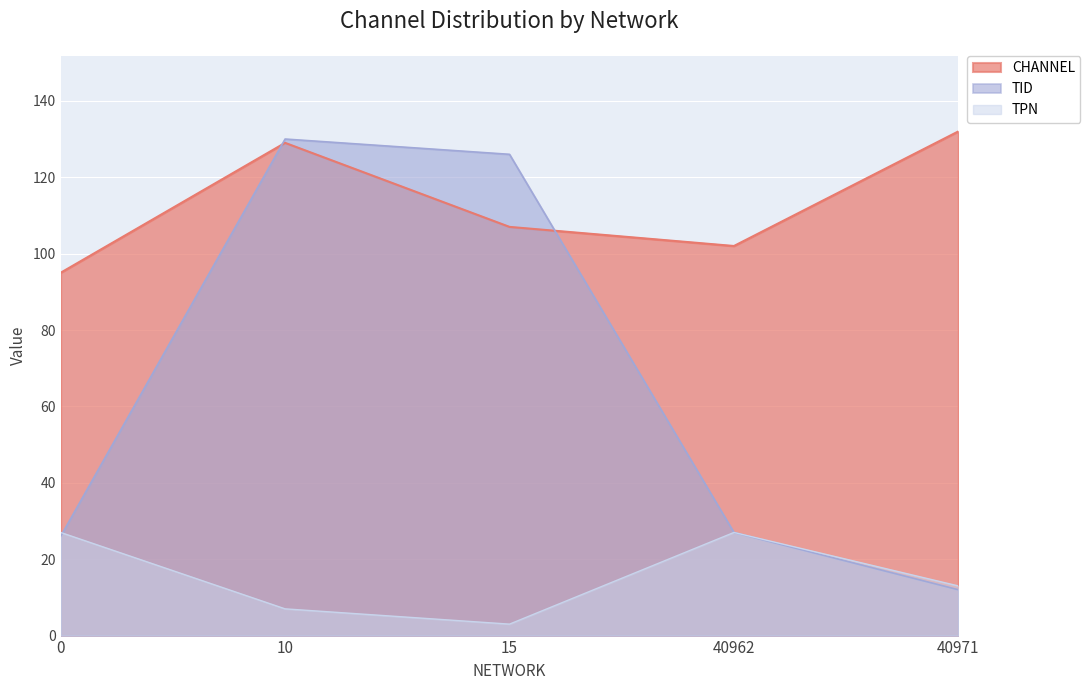

How many intersections are there between TID and TPN?

1